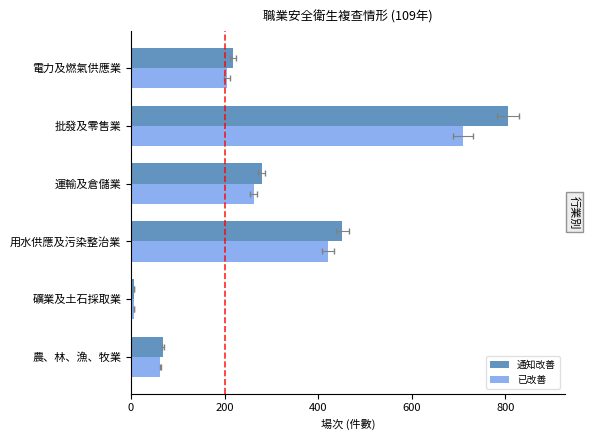

What is the average value of the 通知改善 series?

305